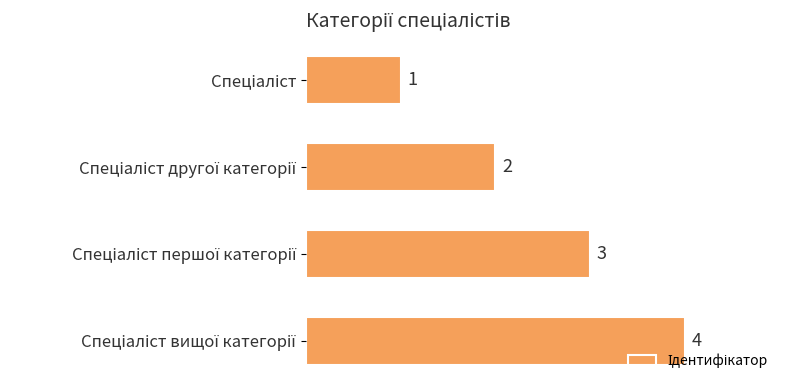

Does the chart contain any negative values?

No